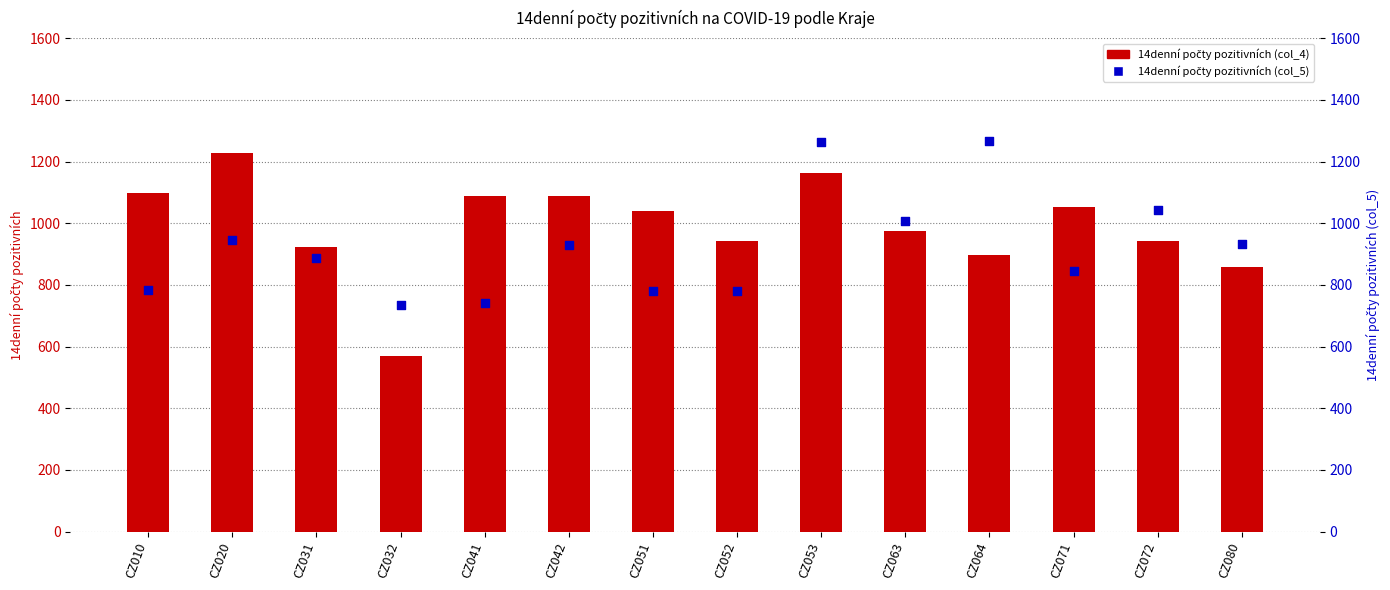

Which series has the largest total across all categories?

14denní počty pozitivních (col_4)